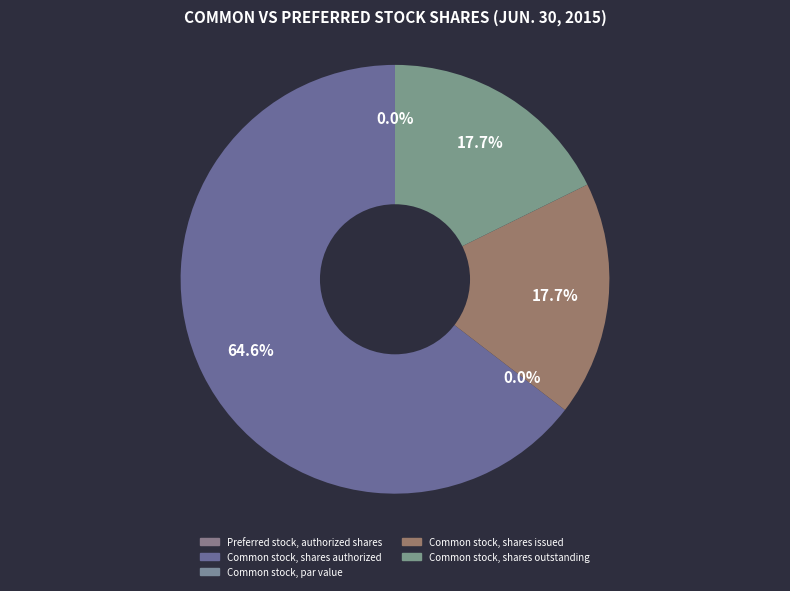

True or false: Common stock, par value accounts for 0% of the total.

True